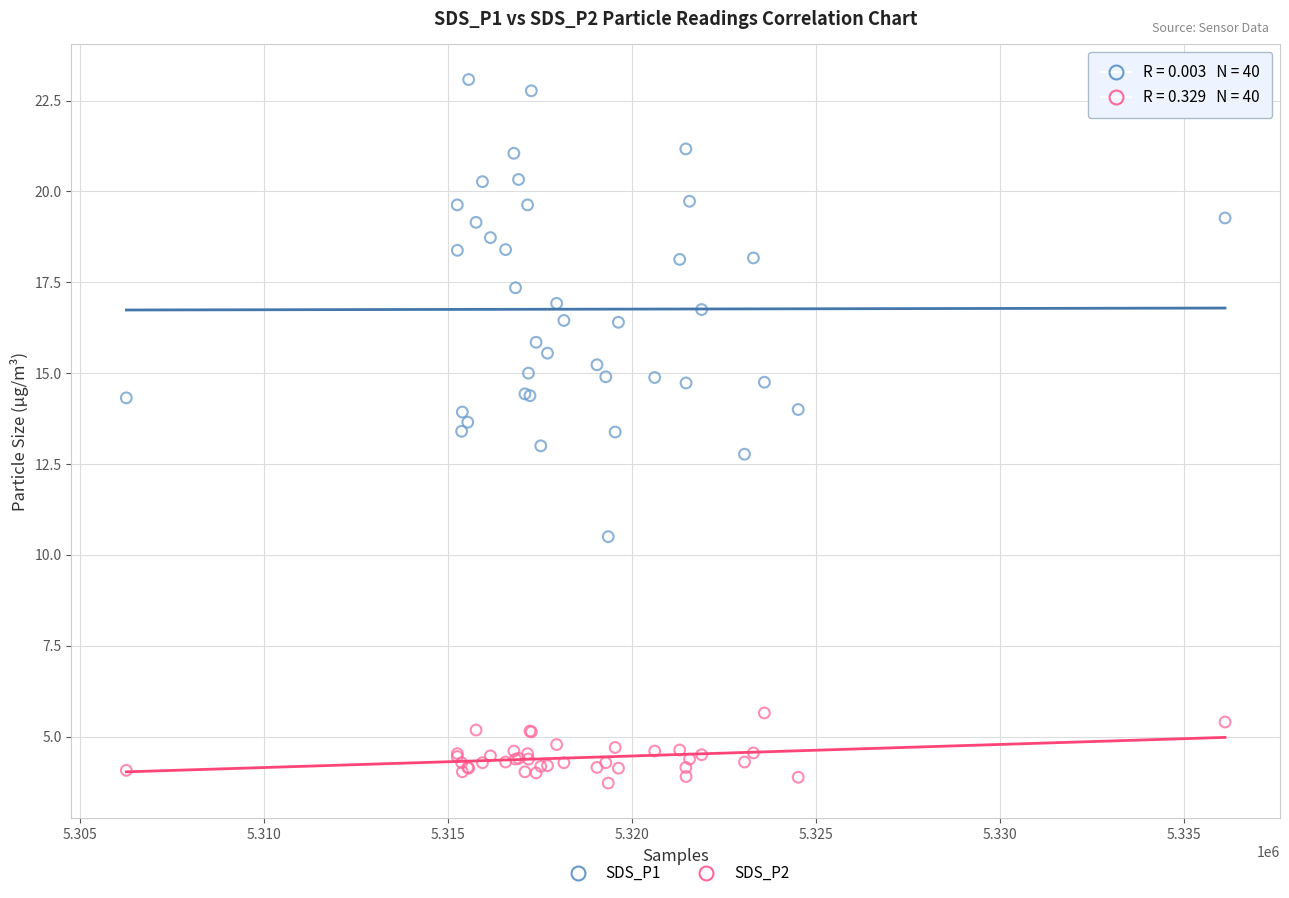

Which series reaches the minimum Y coordinate?

SDS_P2